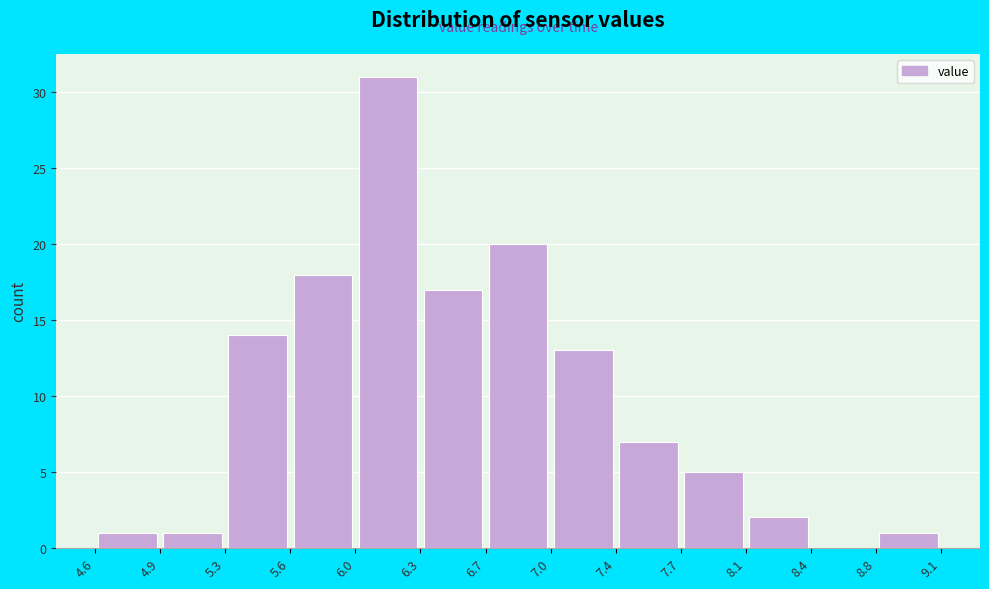

What is the height of the bar covering 5.3 to 5.6 on the x-axis? The values are not printed on the chart, so give them approximately, as read against the axis.

14